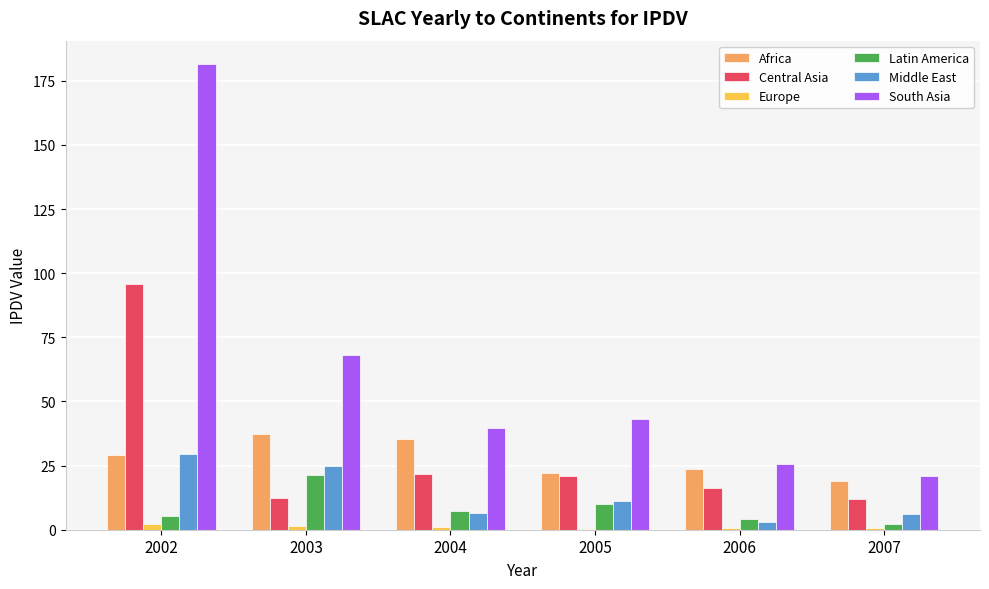

The Africa series shows 23.5 at 2006. True or false?

True